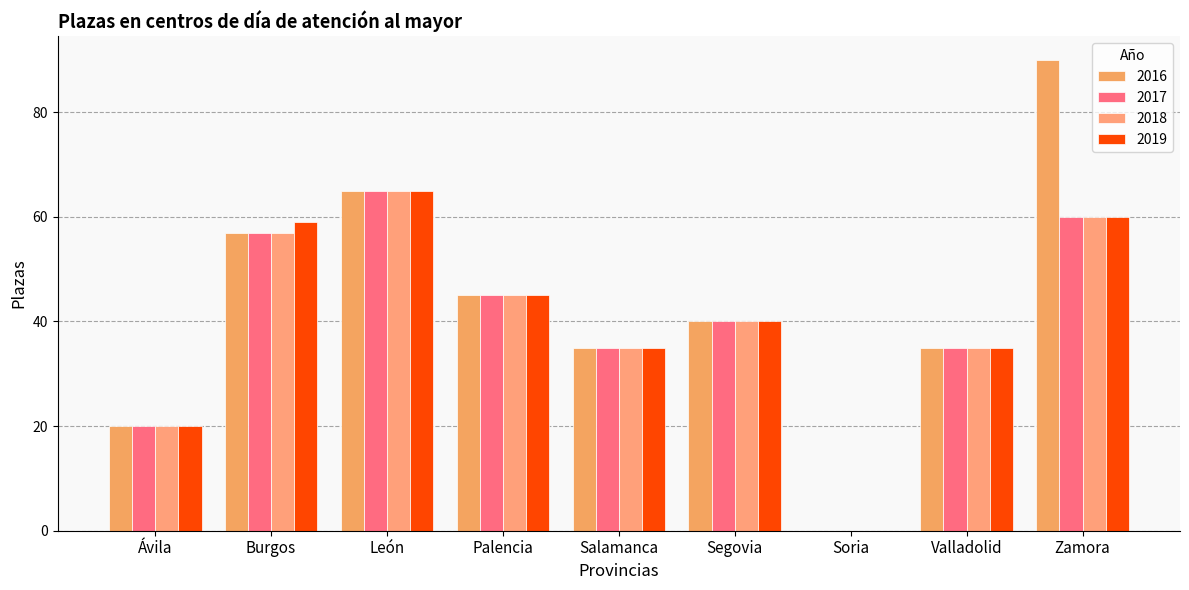

How many positive values does the 2016 series have?

8